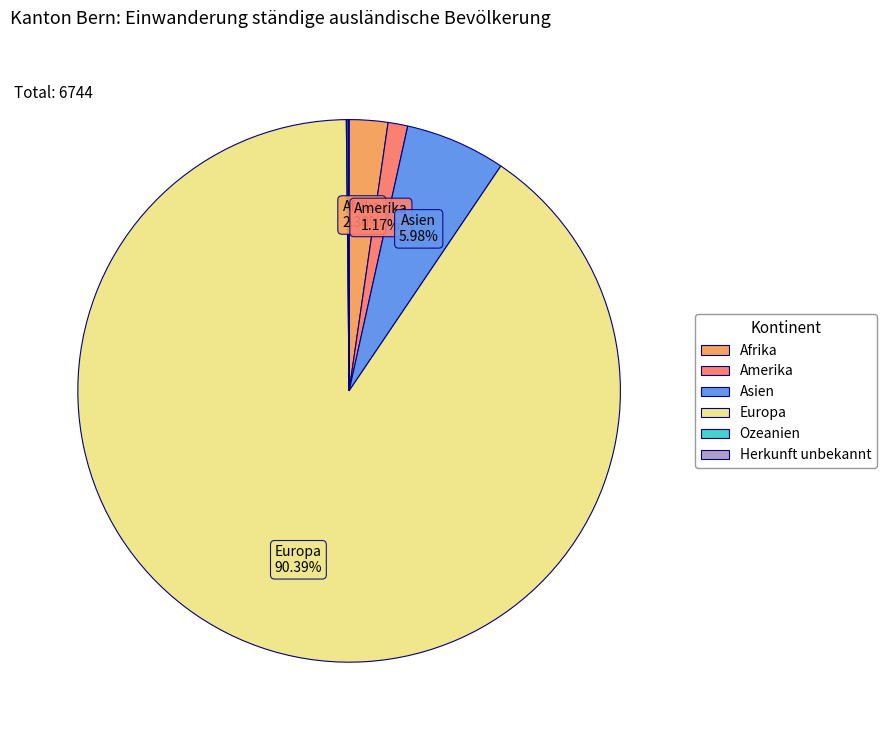

Which slice is the largest?

Europa